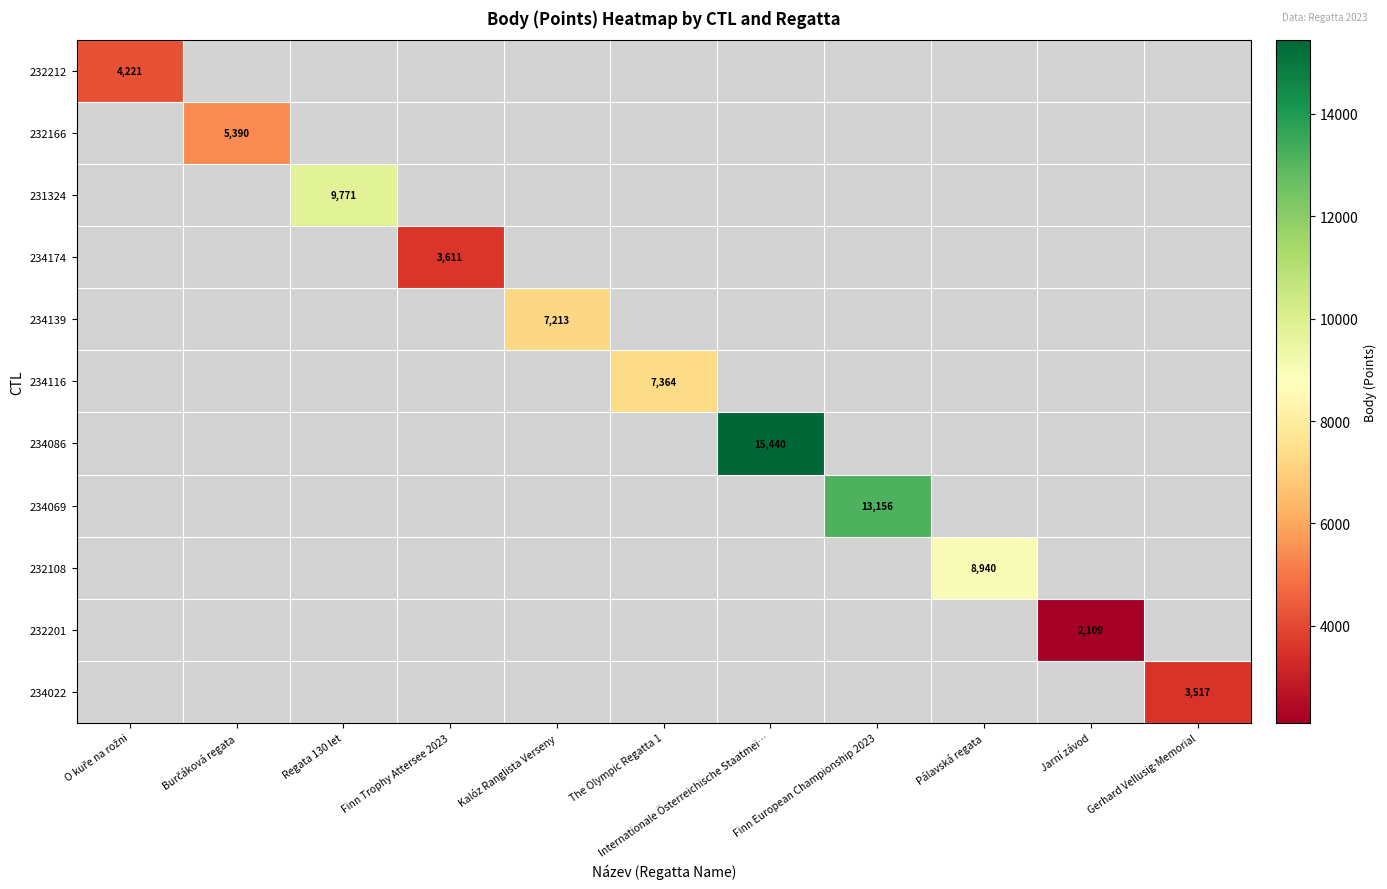

Is it true that 234086 equals 15440 at Internationale Österreichische Staatmei…?

True